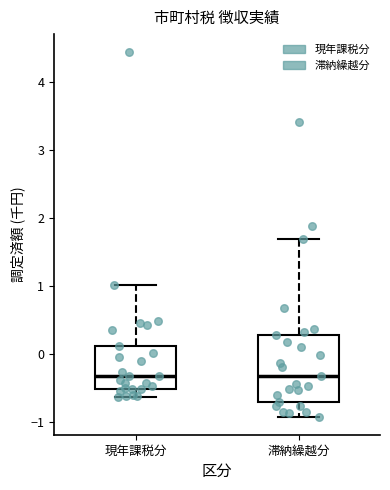

Reading left to right, transcribe this box plot: for each box, give where its median line is, the range the box spans, and where its two whiskers end, as read against the y-axis. The values are not printed on the chart, so give them approximately, as read against the axis.

現年課税分: median -0.3, box -0.5 to 0.1, whiskers -0.6 to 1.0
滞納繰越分: median -0.3, box -0.7 to 0.3, whiskers -0.9 to 1.7